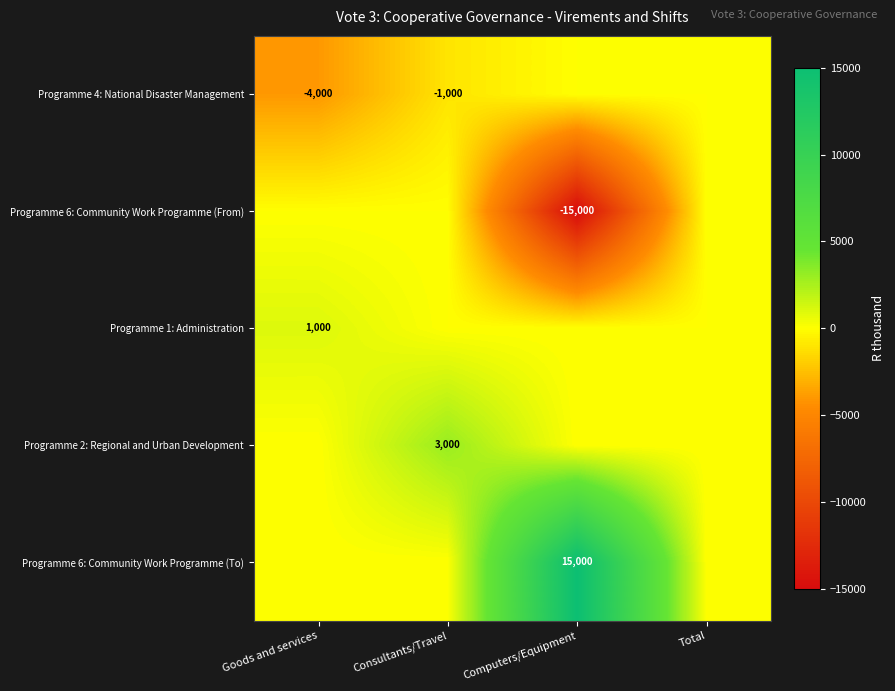

At which category is the sum across all series the highest?

Consultants/Travel